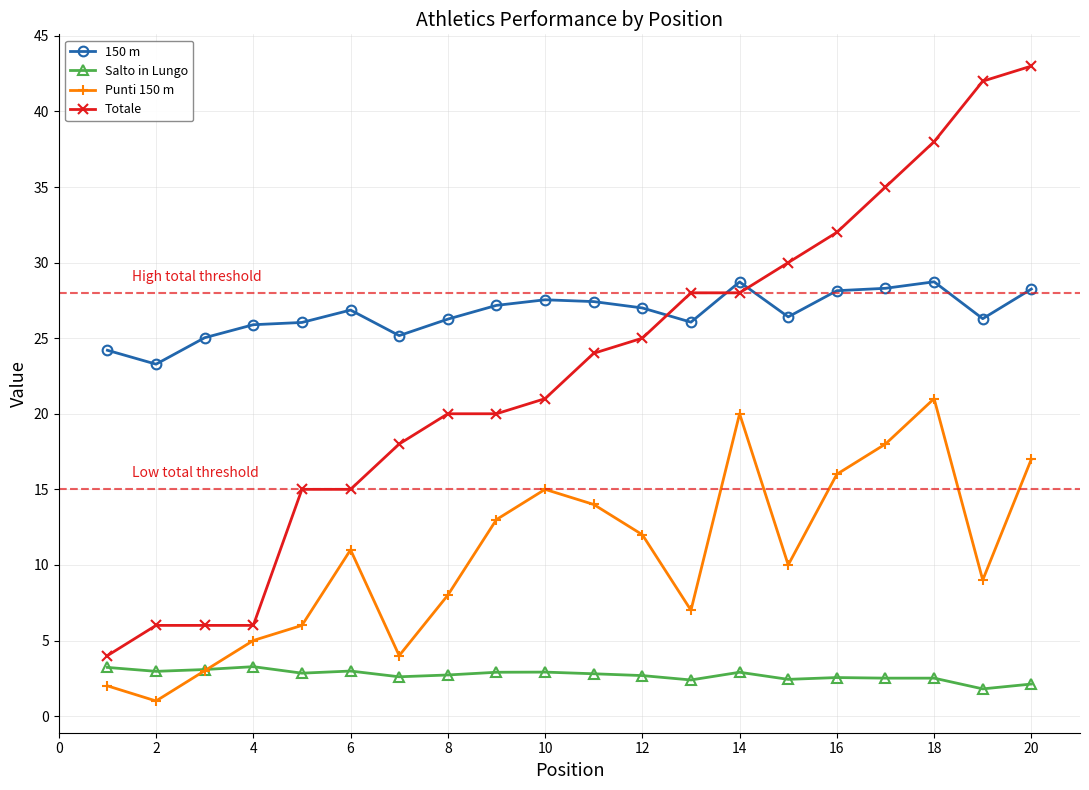

How many lines are shown in the chart?

4